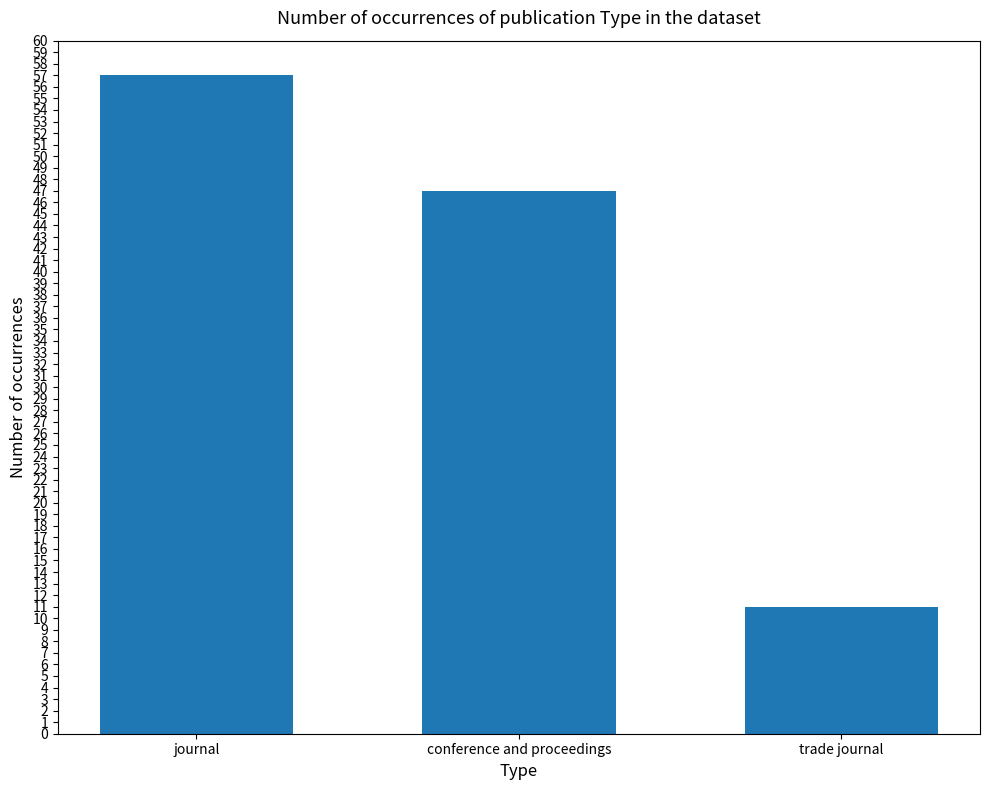

At which label is the value closest to 34?

conference and proceedings